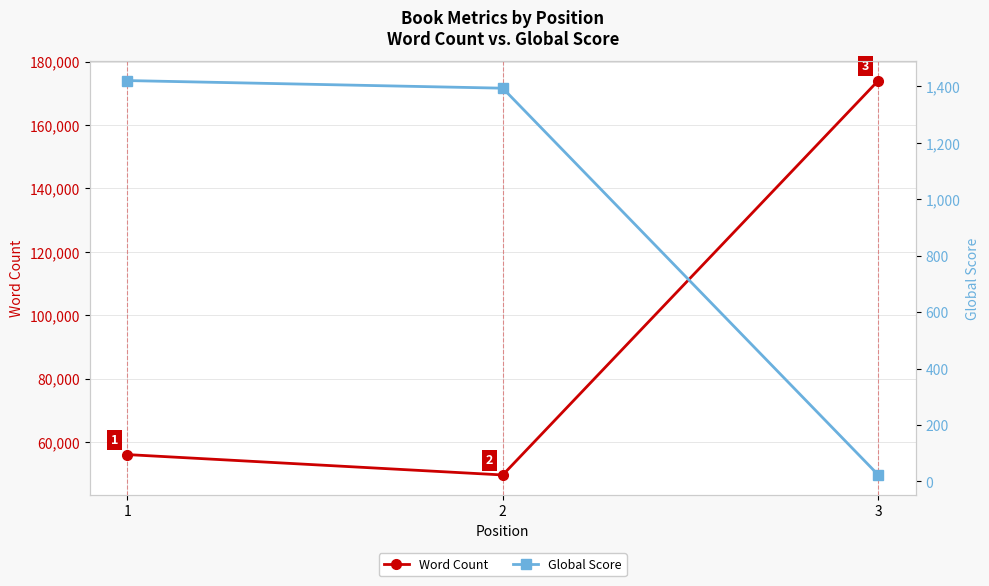

How many values in the Word Count series exceed 56000?

1